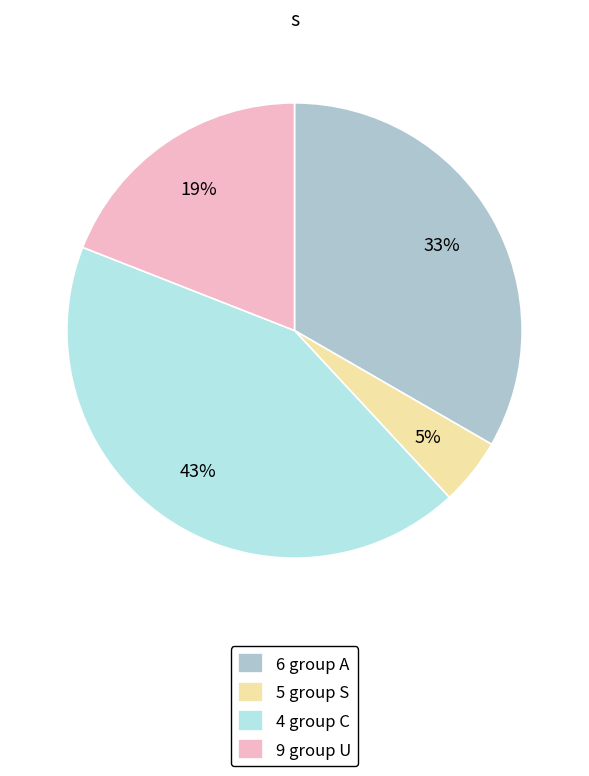

Is the sum of 9 group U and 5 group S greater than half?

No